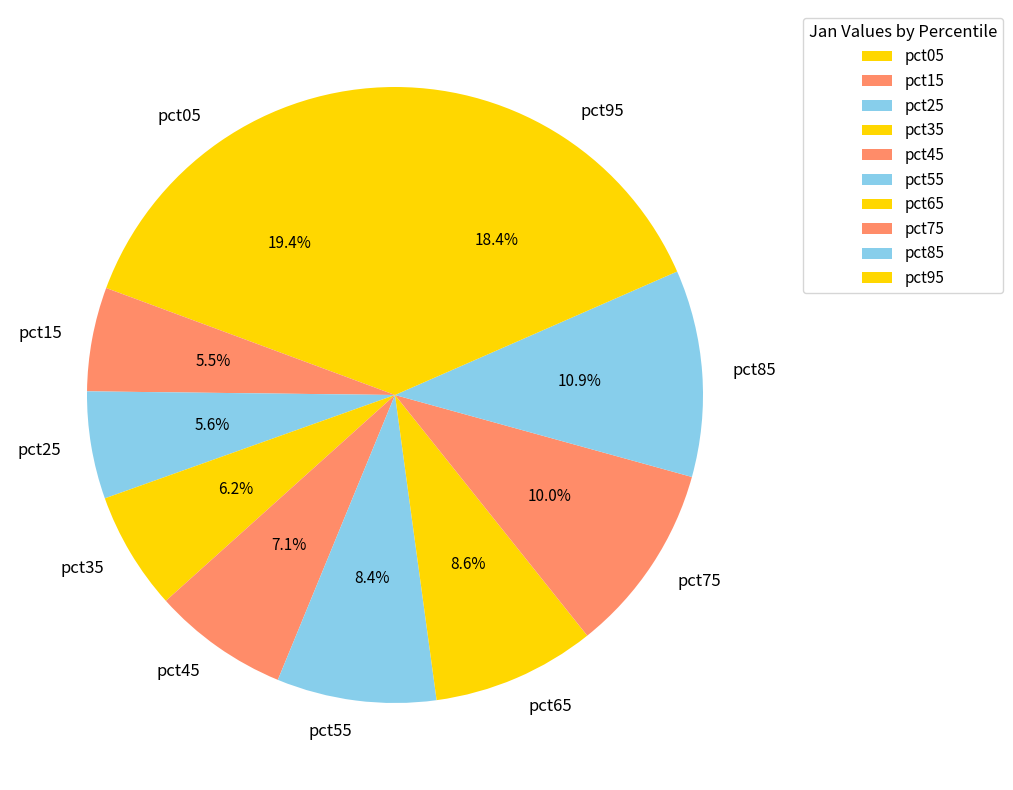

To the nearest percent, what is the combined percentage of pct75 and pct25?

16%